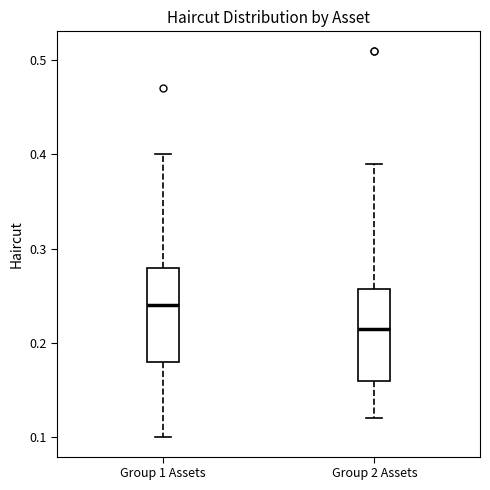

Reading left to right, transcribe this box plot: for each box, give where its median line is, the range the box spans, and where its two whiskers end, as read against the y-axis. The values are not printed on the chart, so give them approximately, as read against the axis.

Group 1 Assets: median 0.24, box 0.18 to 0.28, whiskers 0.10 to 0.40
Group 2 Assets: median 0.22, box 0.16 to 0.26, whiskers 0.12 to 0.39